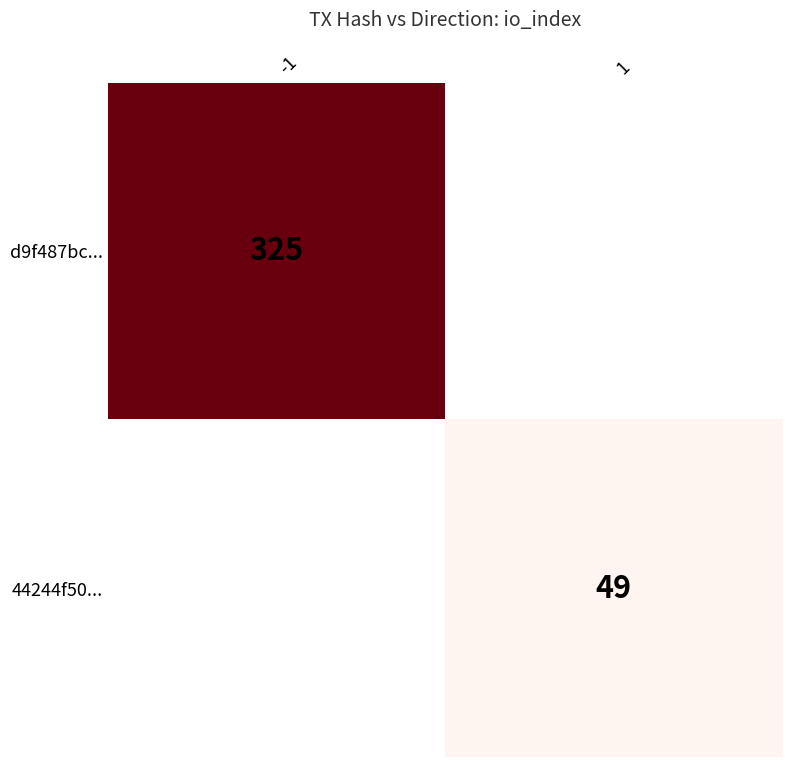

The value of d9f487bc... at -1 is 203. True or false?

False